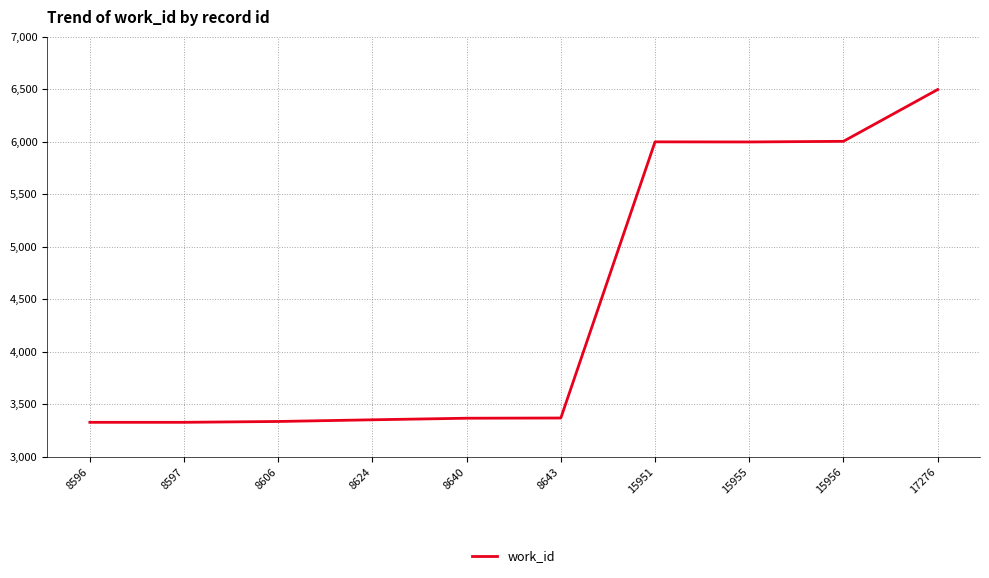

Read the value at 15955.

5997